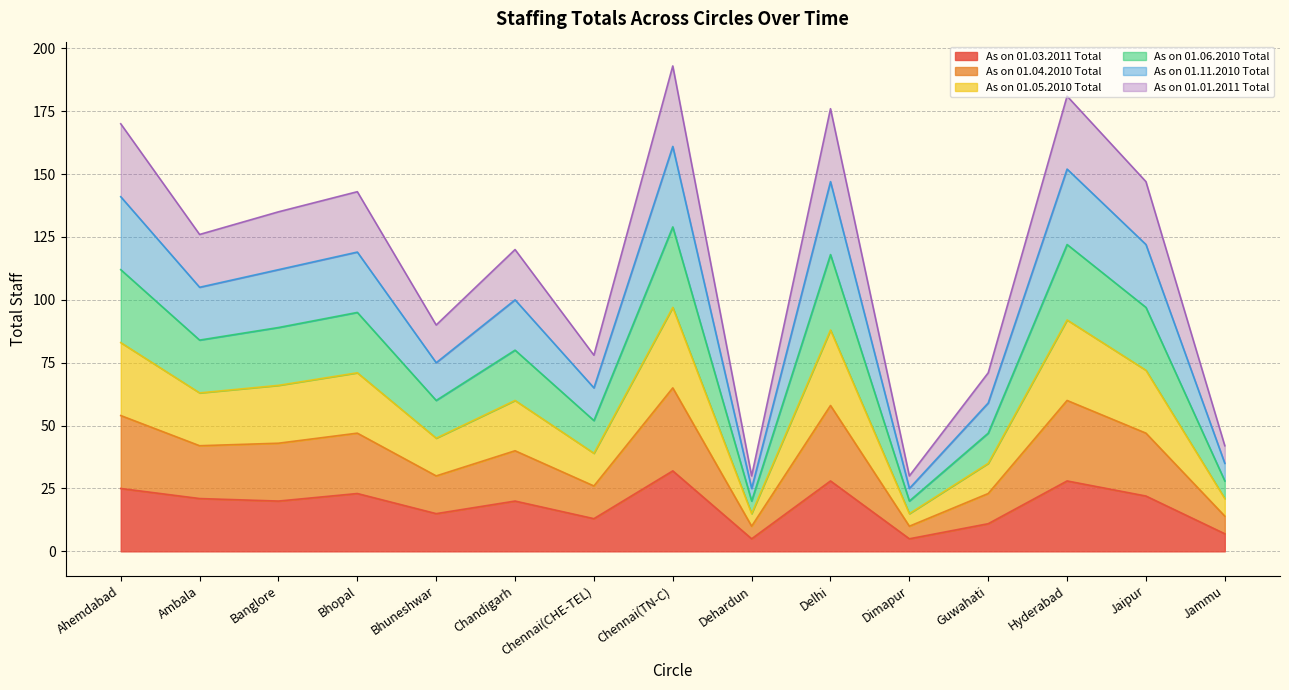

Between Jammu and Dehardun, which is larger?

Jammu